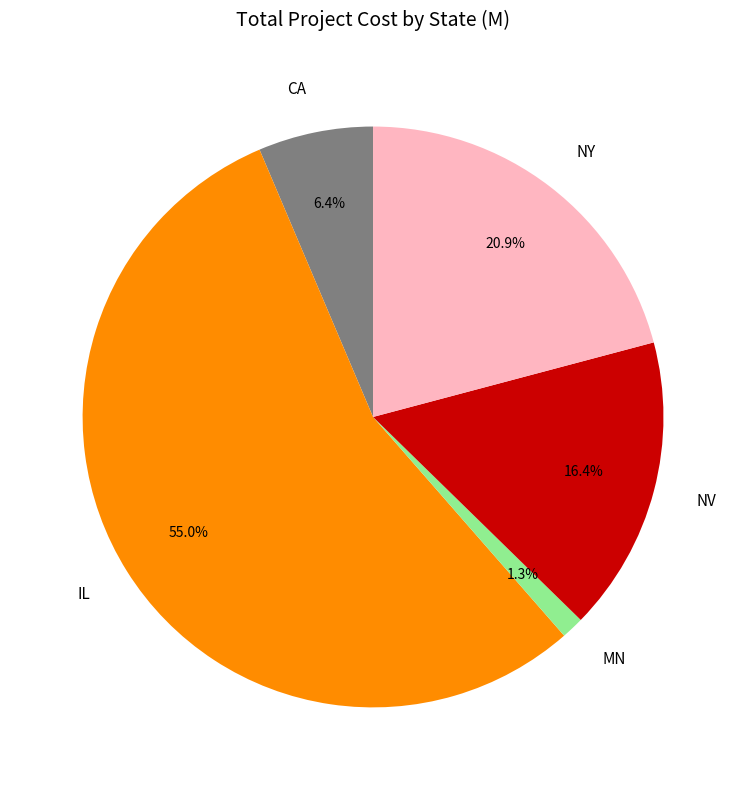

Rank the categories by value from highest to lowest.

IL, NY, NV, CA, MN